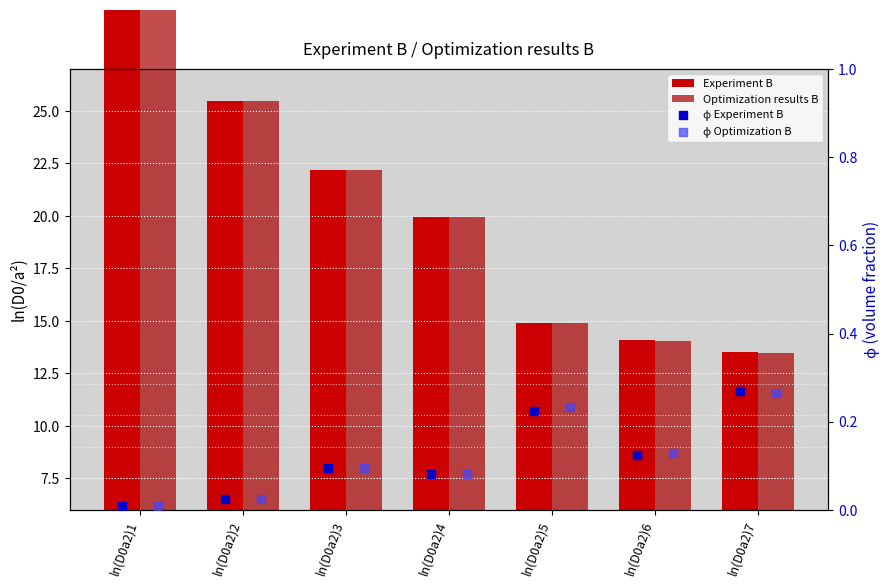

Which series reaches the maximum Y coordinate?

Optimization results B